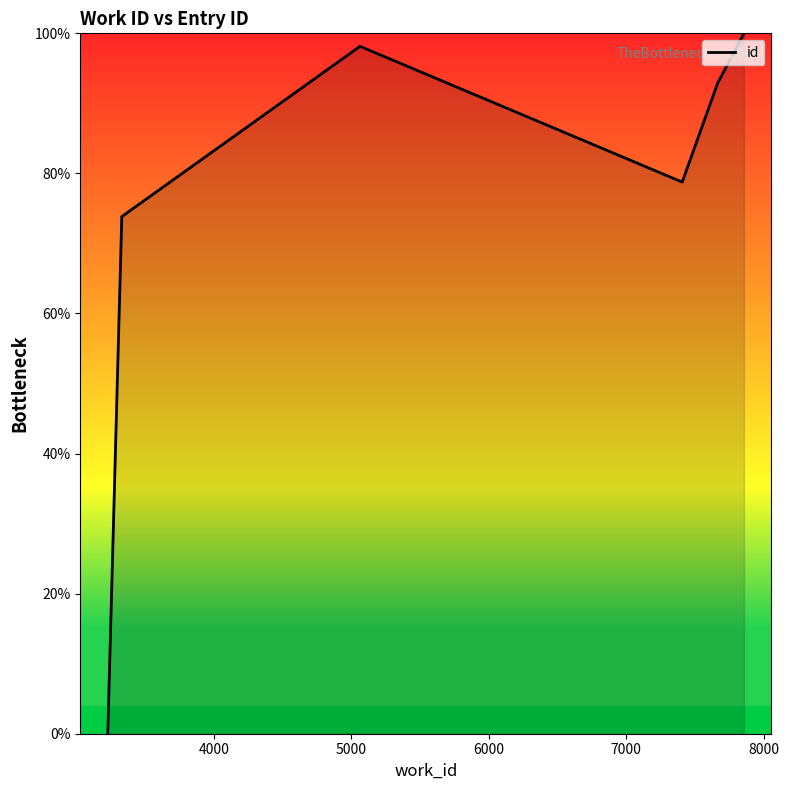

Reading right to left, transcribe all the data shown in this chart.

100.0	92.9	78.8	98.1	73.8	0.0